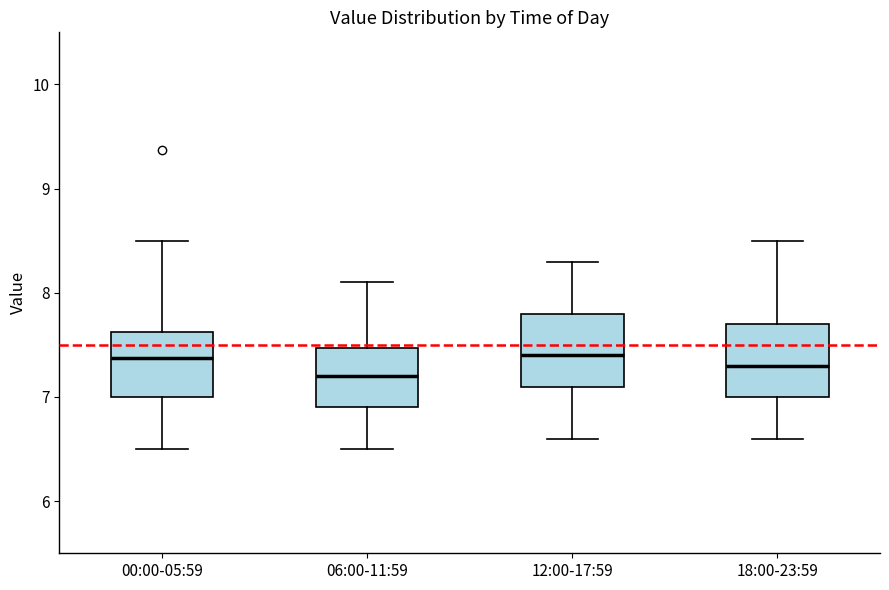

Reading left to right, transcribe this box plot: for each box, give where its median line is, the range the box spans, and where its two whiskers end, as read against the y-axis. The values are not printed on the chart, so give them approximately, as read against the axis.

00:00-05:59: median 7.4, box 7.0 to 7.6, whiskers 6.5 to 8.5
06:00-11:59: median 7.2, box 6.9 to 7.5, whiskers 6.5 to 8.1
12:00-17:59: median 7.4, box 7.1 to 7.8, whiskers 6.6 to 8.3
18:00-23:59: median 7.3, box 7.0 to 7.7, whiskers 6.6 to 8.5